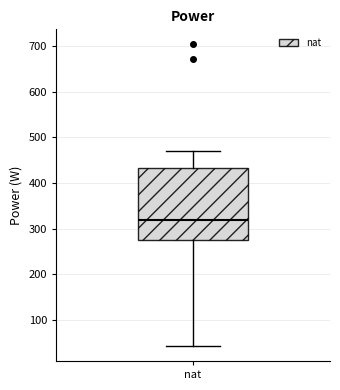

Read this box plot against the y-axis: the position of the median line, the range covered by the box, and the ends of both whiskers. The values are not printed on the chart, so give them approximately, as read against the axis.

median 320, box 270 to 430, whiskers 40 to 470